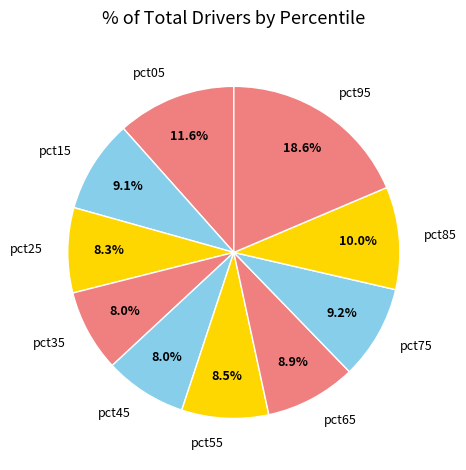

To the nearest percent, what is the difference between the pct95 and pct65 slice percentages?

10%